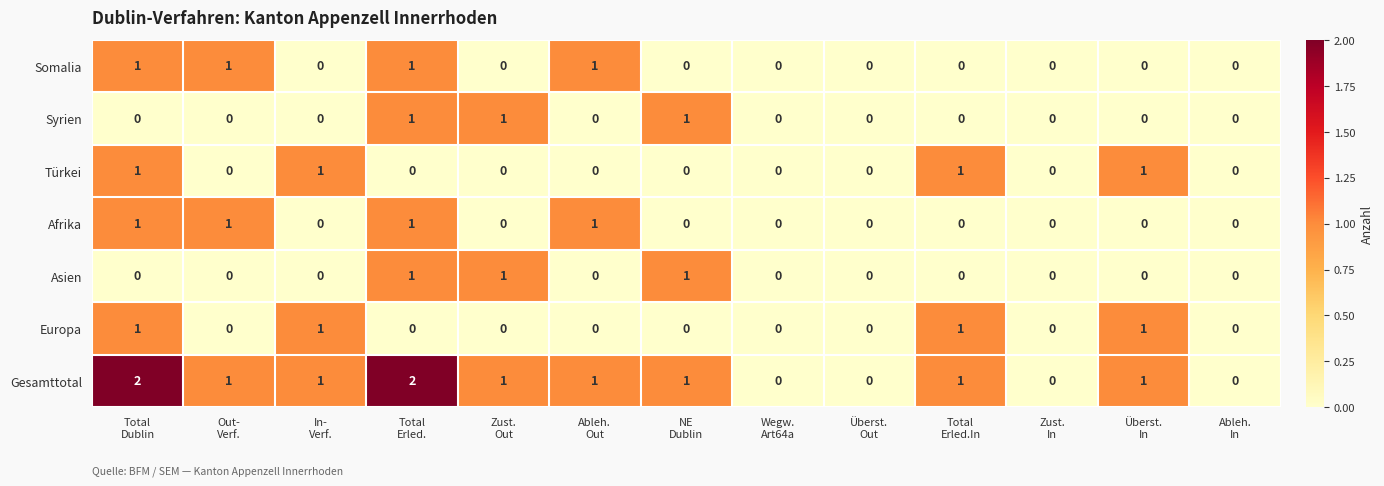

Count the Türkei values in the range 0 to 1.

13